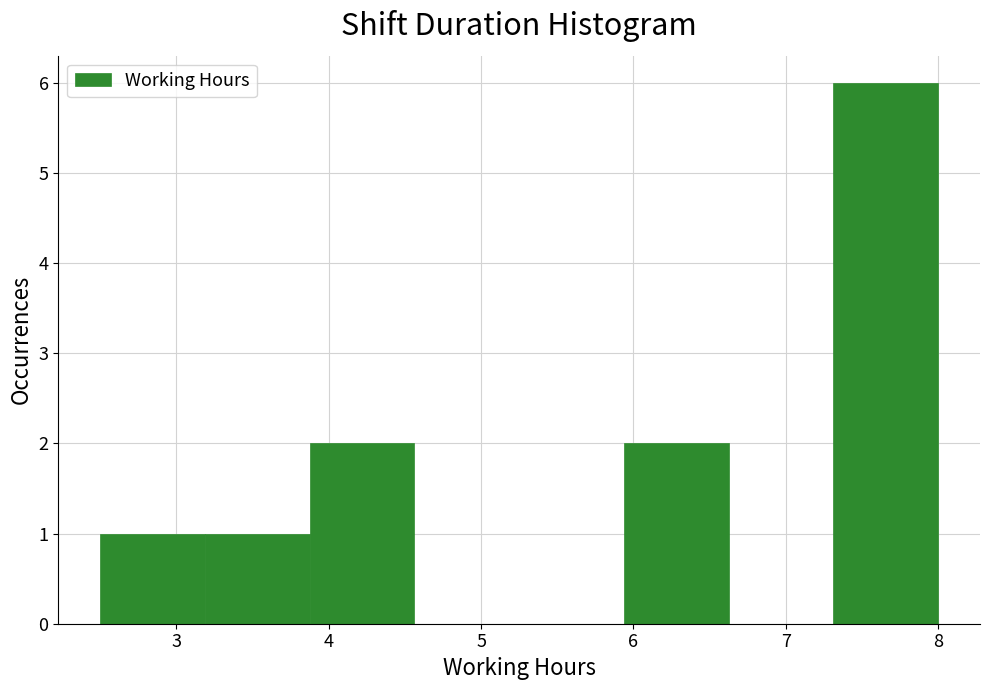

Reading left to right, transcribe this chart: for each bar, give the range it covers on the x-axis and its height. Neither the bar edges nor the heights are printed on the chart, so give them approximately, as read against the axes.

2.5 to 3.2: 1
3.2 to 3.9: 1
3.9 to 4.6: 2
4.6 to 5.3: 0
5.3 to 5.9: 0
5.9 to 6.6: 2
6.6 to 7.3: 0
7.3 to 8.0: 6